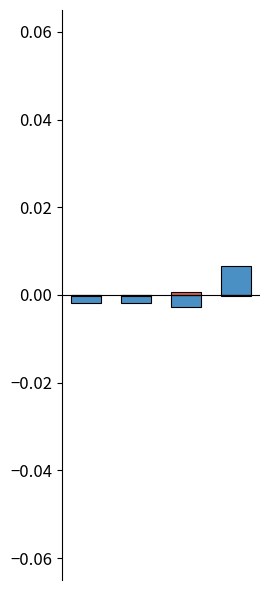

At which category does the chart reach its peak across all series?

3